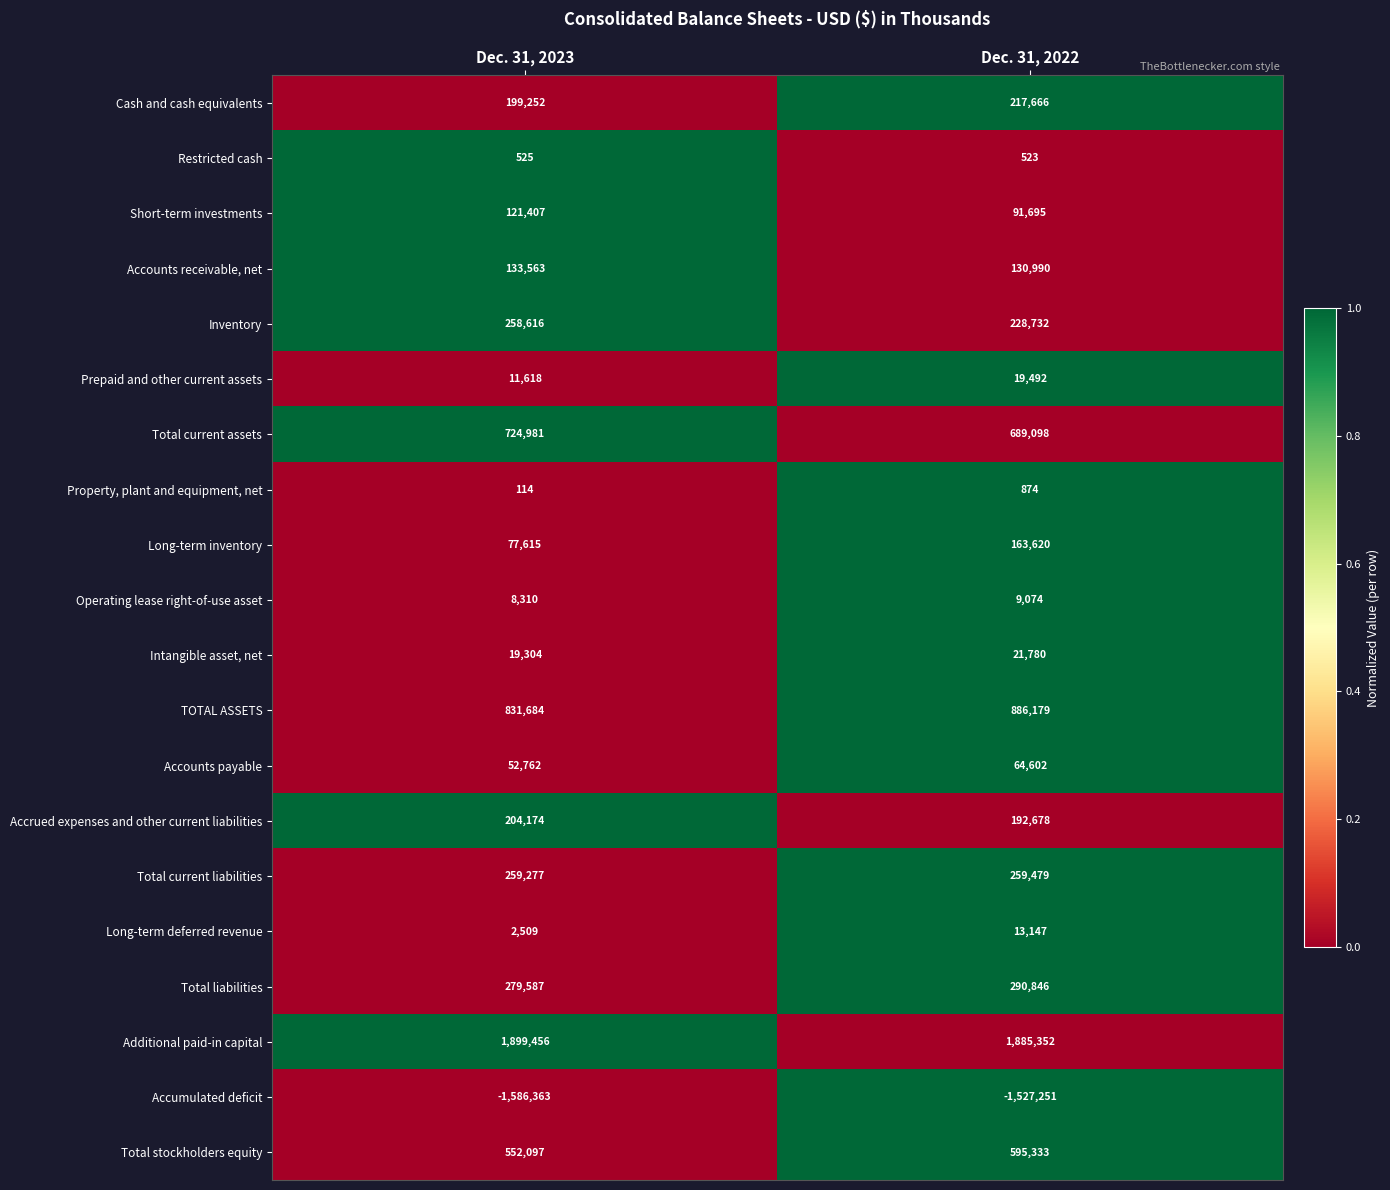

The Total current assets series shows 148856 at Dec. 31, 2023. True or false?

False